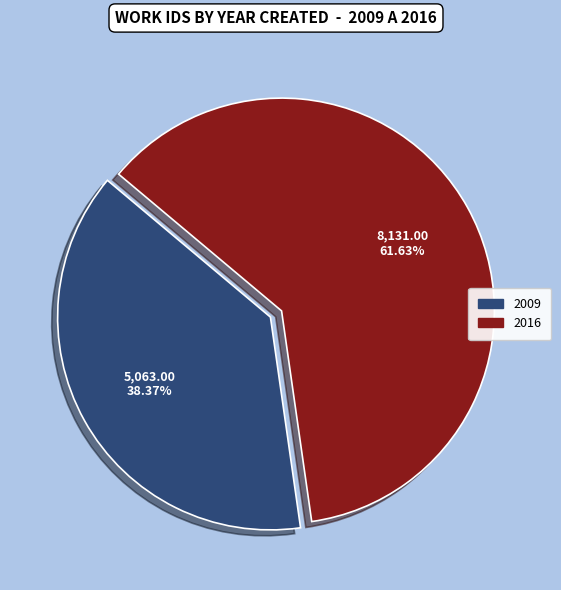

To the nearest percent, what is the combined percentage of 2009 and 2016?

100%